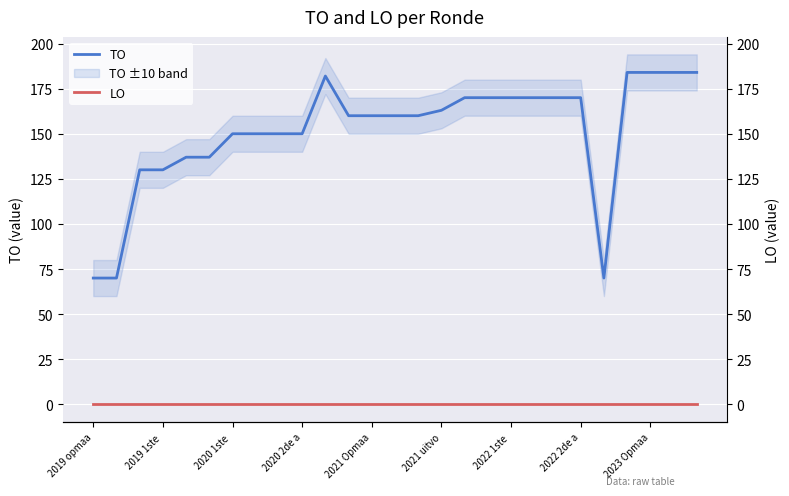

Rank the series by their maximum value, from highest to lowest.

TO, LO